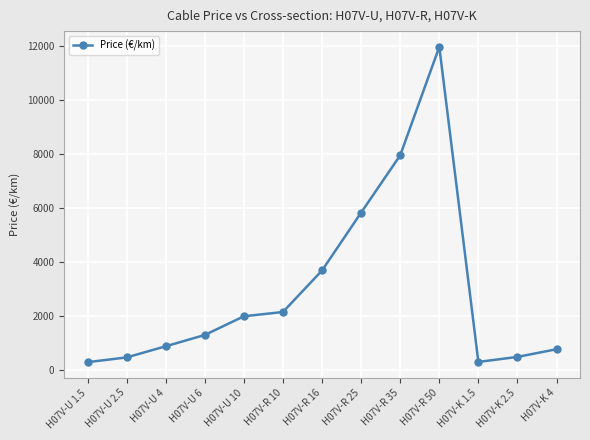

How many points are higher than both their immediate neighbors (excluding endpoints)?

1